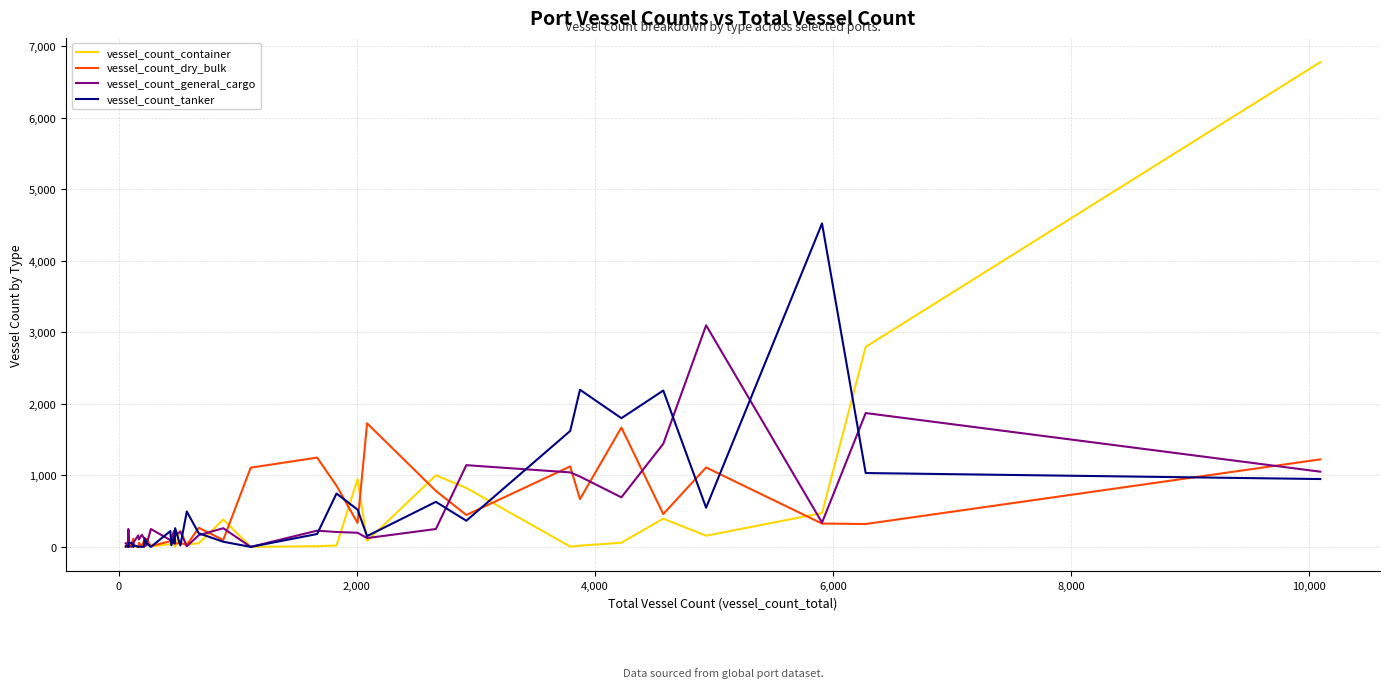

Which series has the largest range (max minus min)?

vessel_count_container